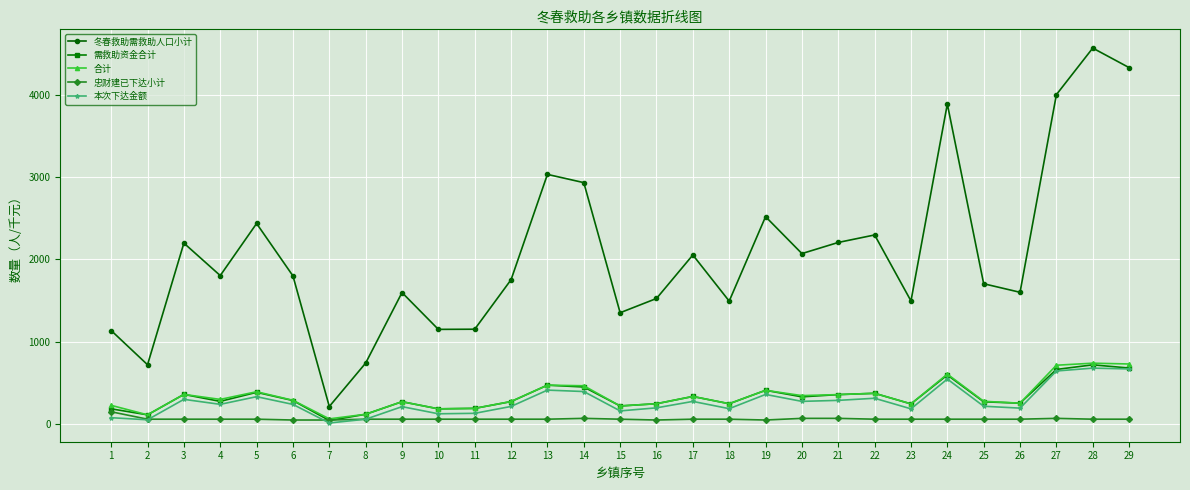

Between 3 and 18, which series saw the biggest shift?

冬春救助需救助人口小计